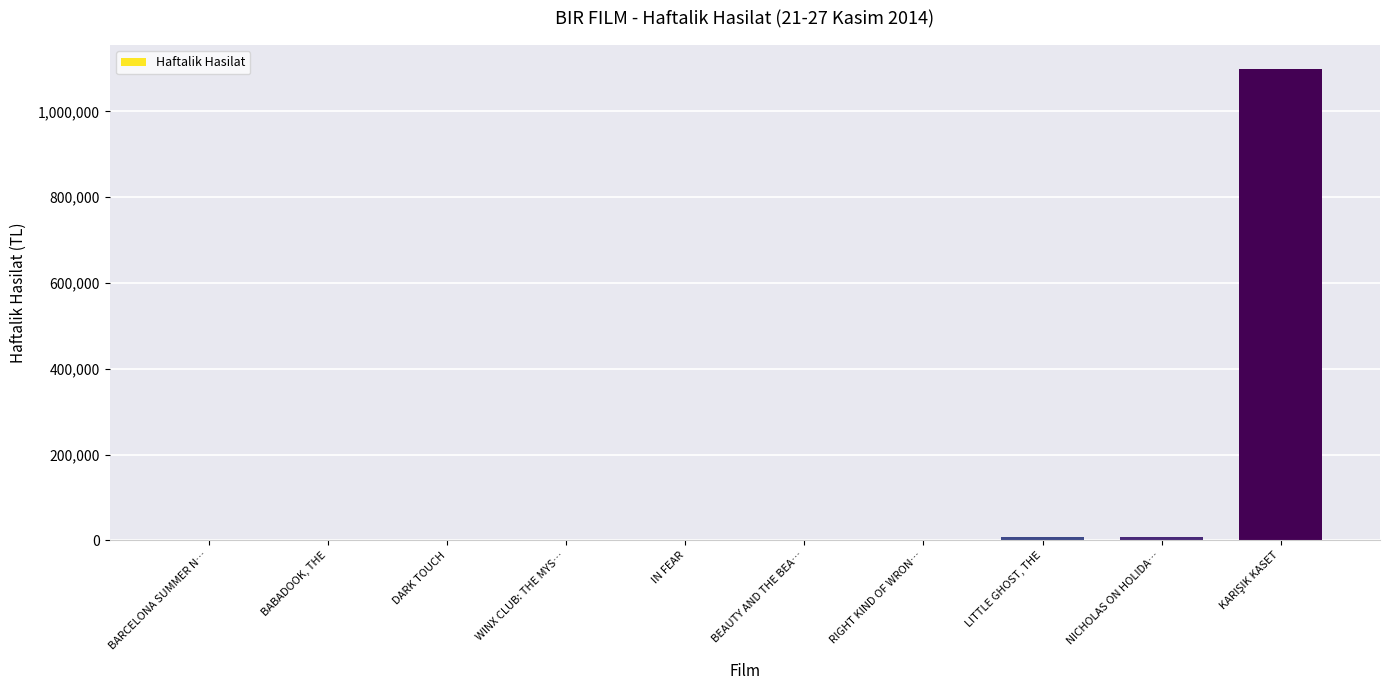

What is the sum of all values?

1120330.7